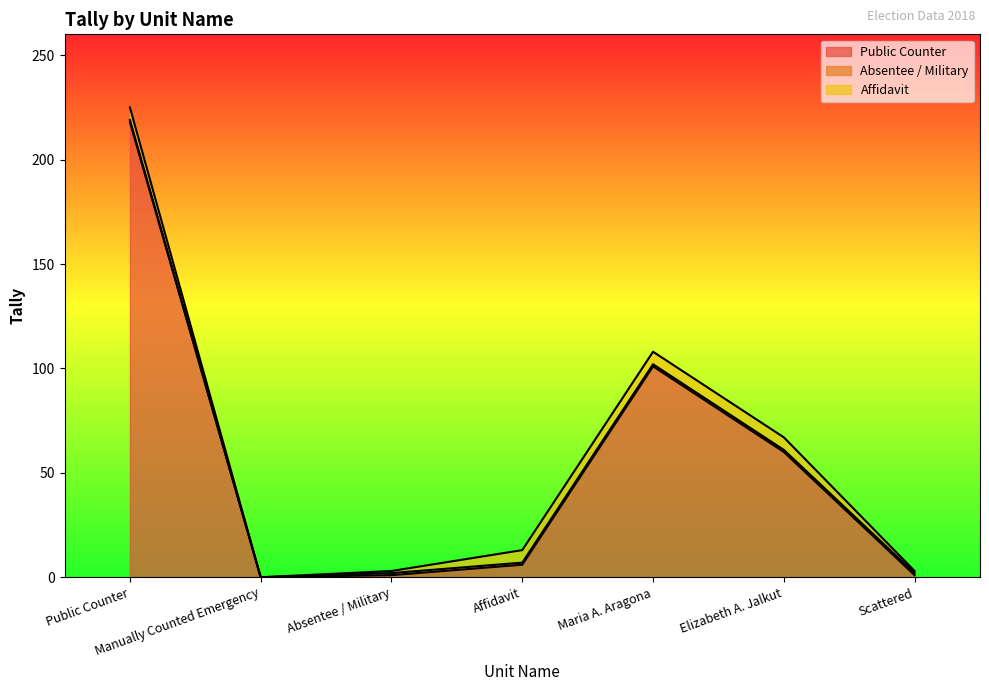

What are all the series names shown in the legend?

Public Counter, Absentee / Military, Affidavit